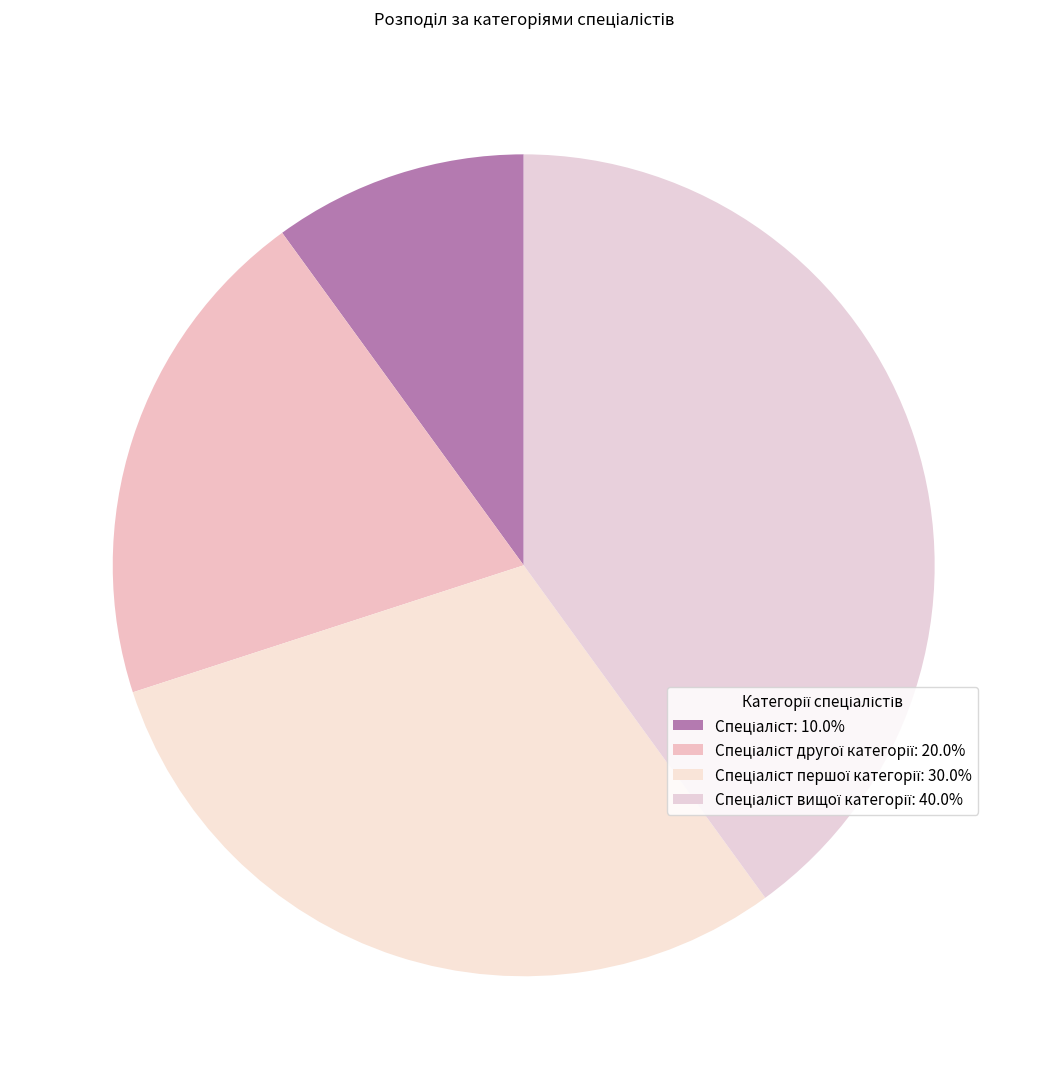

How many segments does this pie chart have?

4